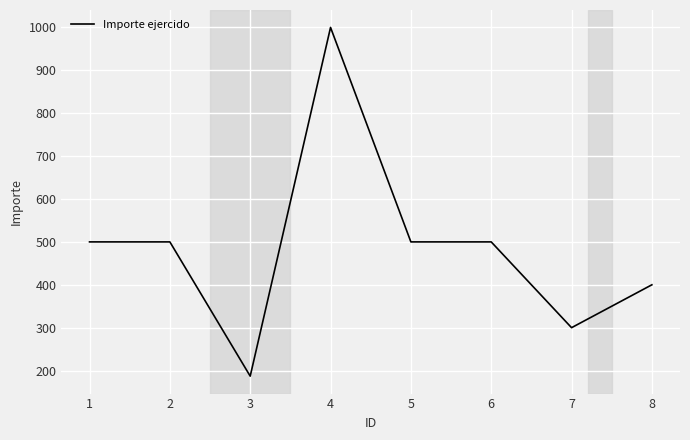

Count the values in the range 400 to 500.

5